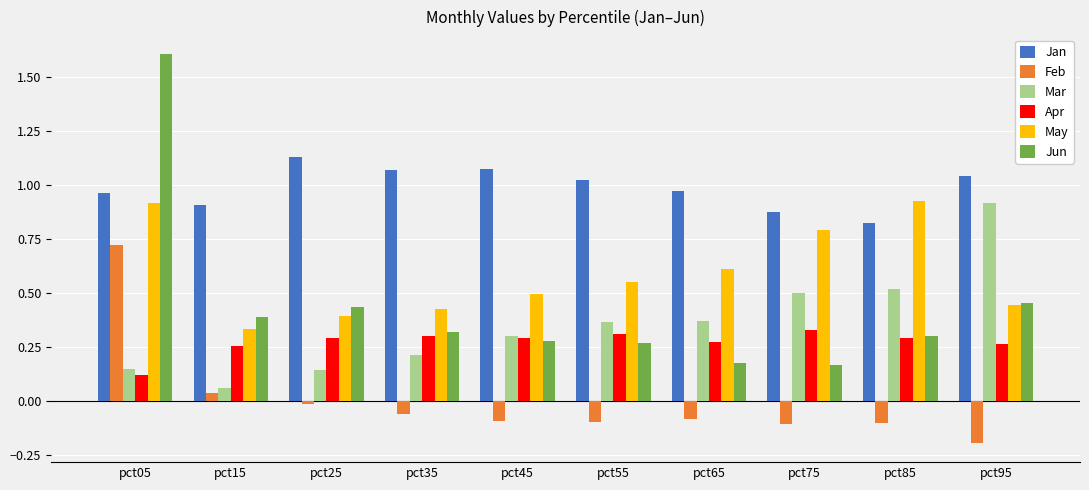

What are all the series names shown in the legend?

Jan, Feb, Mar, Apr, May, Jun